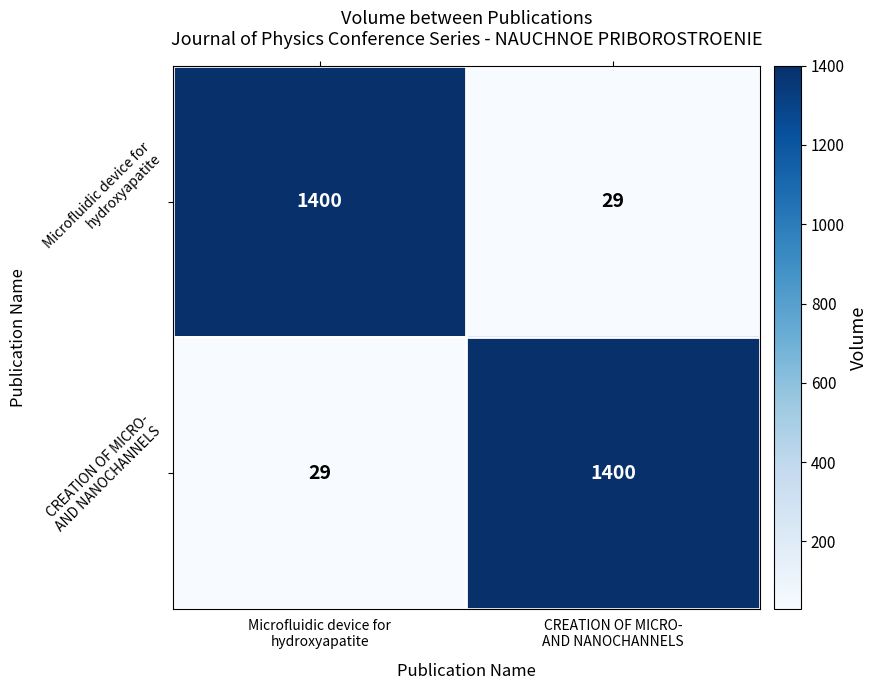

What is the smallest value displayed?

29